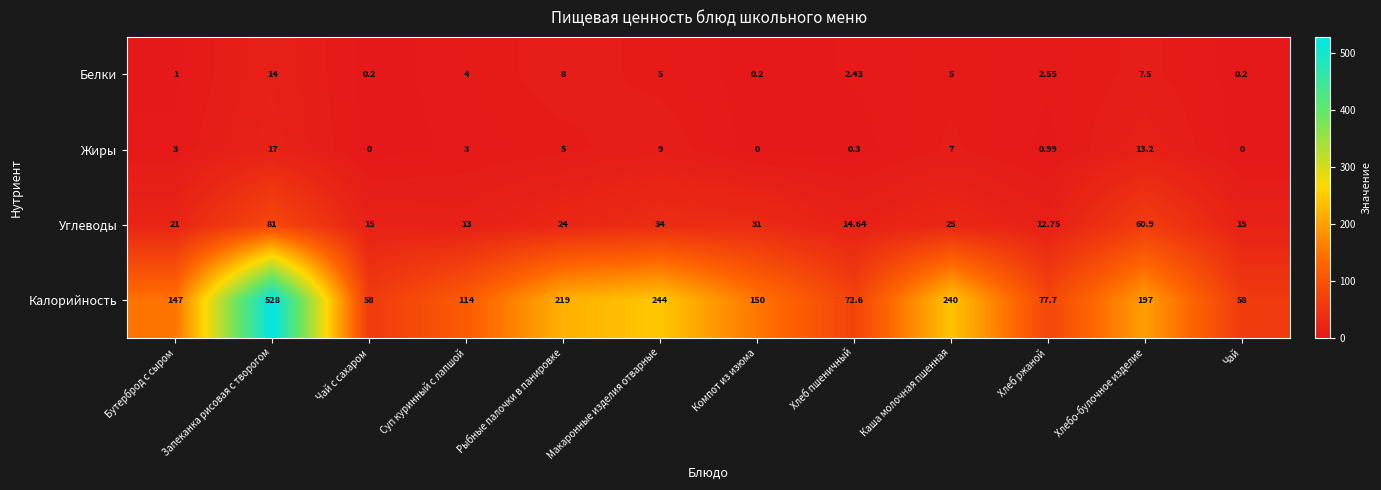

Rank the series by their maximum value, from lowest to highest.

Белки, Жиры, Углеводы, Калорийность